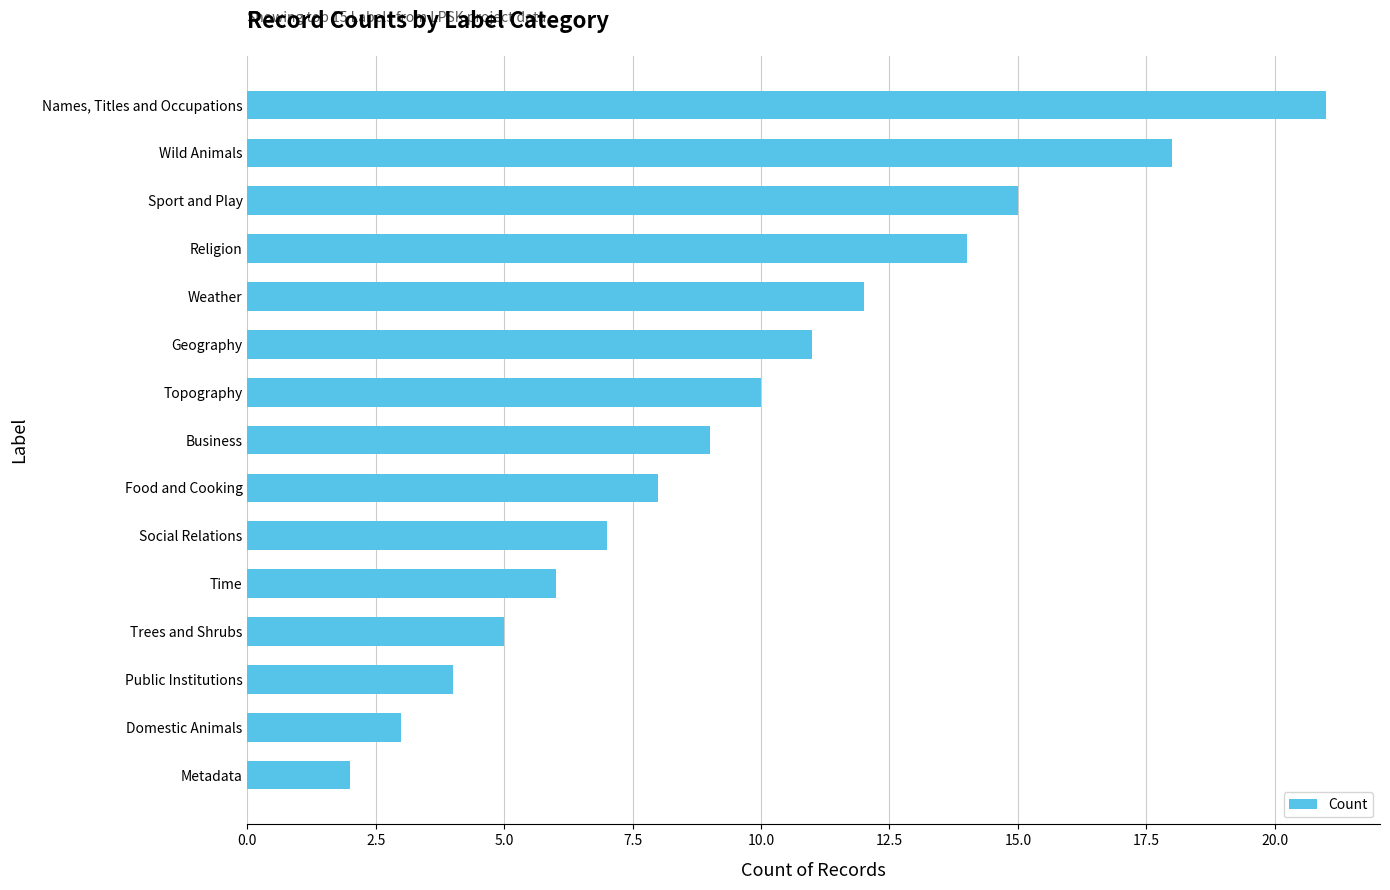

Approximately how many times larger is the value at Geography compared to Weather?

0.9